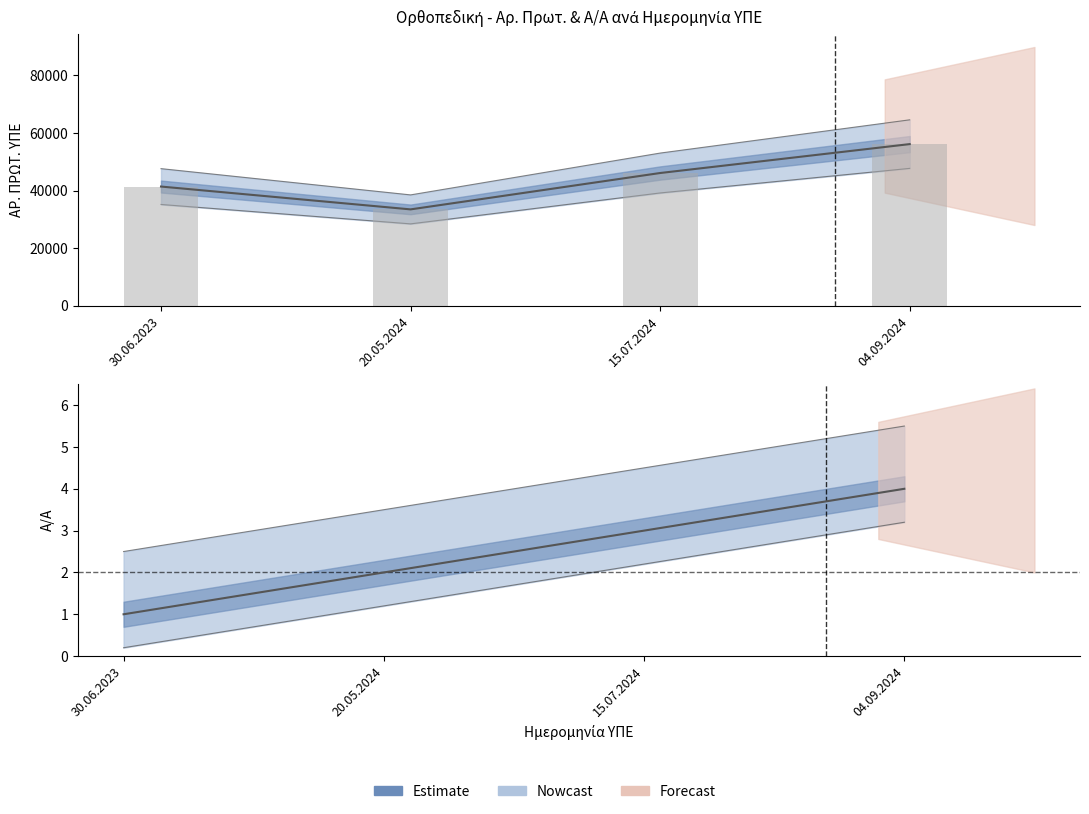

What is the sum of all AA values?

6.8